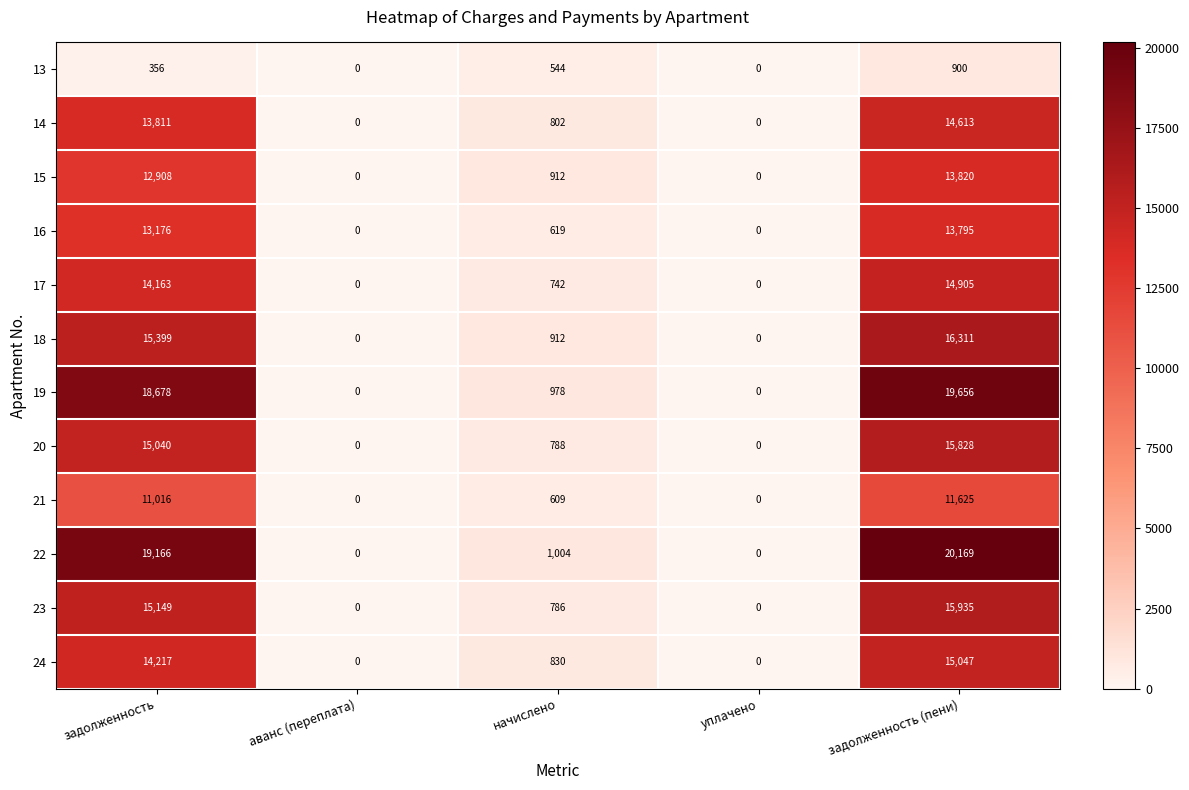

At how many categories does at least one series exceed 10059?

2